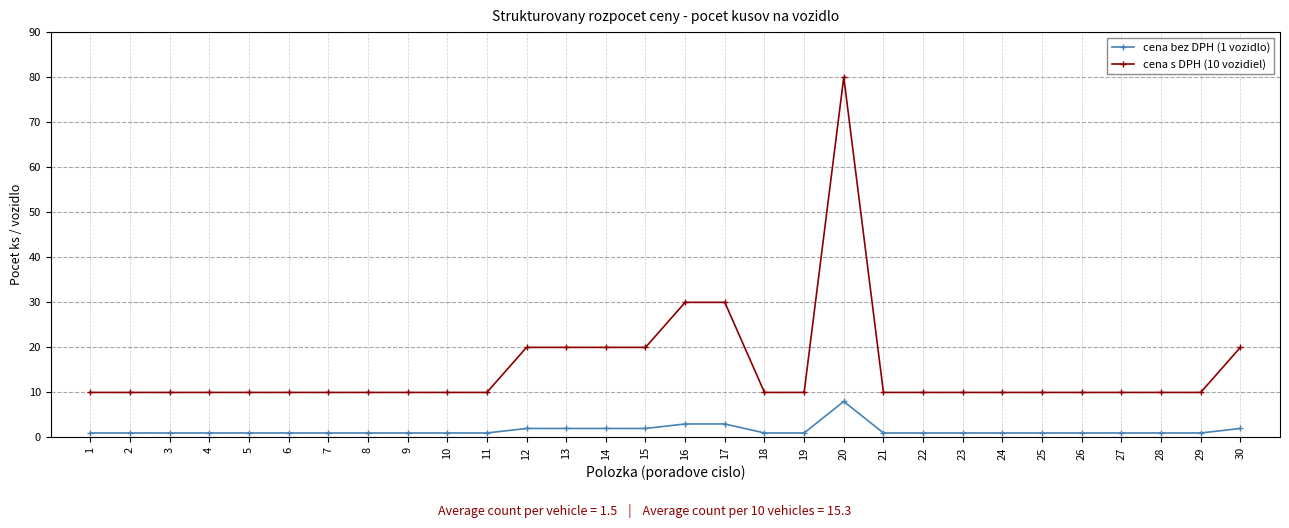

At how many categories does at least one series exceed 50?

1